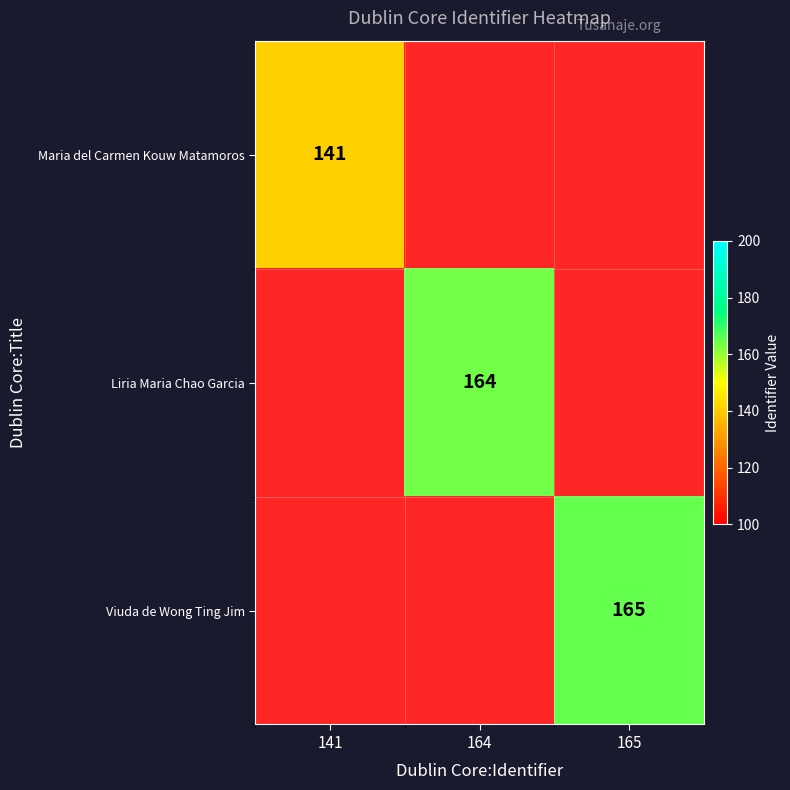

The Maria del Carmen Kouw Matamoros series shows 141 at 141. True or false?

True